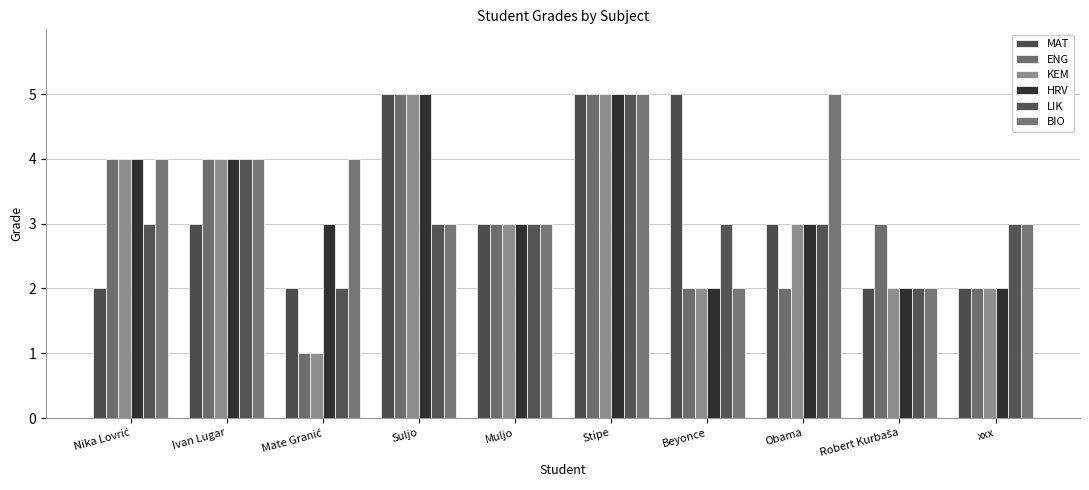

Are the bars grouped side by side (vs. stacked)?

Yes